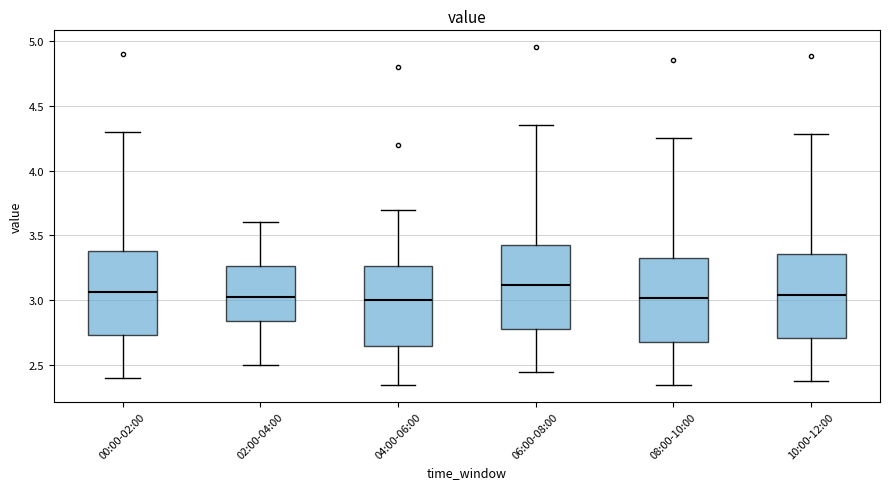

Reading left to right, transcribe this box plot: for each box, give where its median line is, the range the box spans, and where its two whiskers end, as read against the y-axis. The values are not printed on the chart, so give them approximately, as read against the axis.

00:00-02:00: median 3.05, box 2.75 to 3.40, whiskers 2.40 to 4.30
02:00-04:00: median 3.05, box 2.85 to 3.25, whiskers 2.50 to 3.60
04:00-06:00: median 3.00, box 2.65 to 3.25, whiskers 2.35 to 3.70
06:00-08:00: median 3.10, box 2.80 to 3.45, whiskers 2.45 to 4.35
08:00-10:00: median 3.00, box 2.70 to 3.35, whiskers 2.35 to 4.25
10:00-12:00: median 3.05, box 2.70 to 3.35, whiskers 2.40 to 4.30